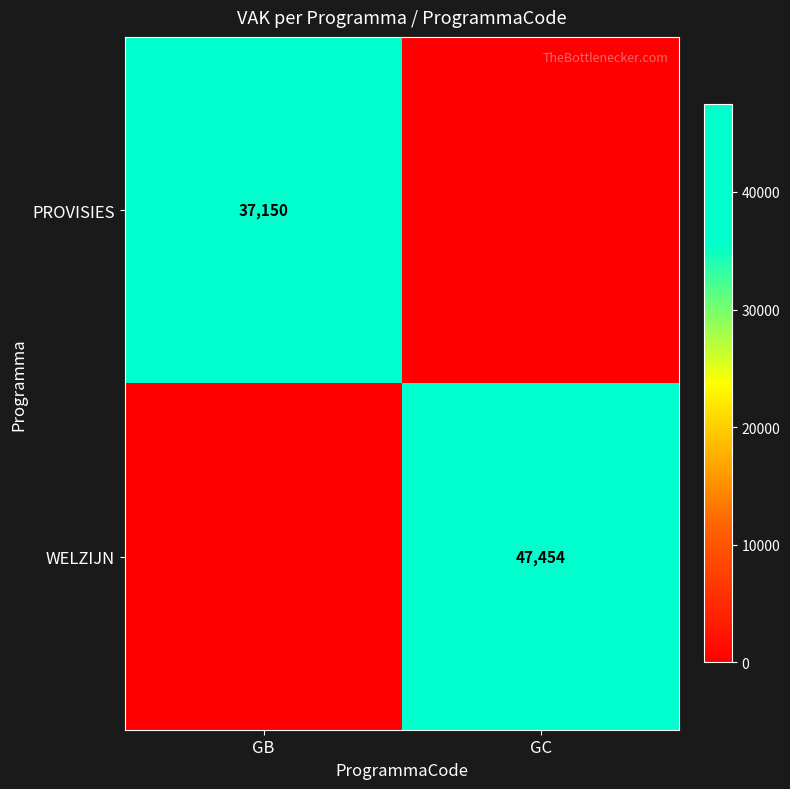

Is the value of PROVISIES at GB greater than the value of WELZIJN at GC?

No